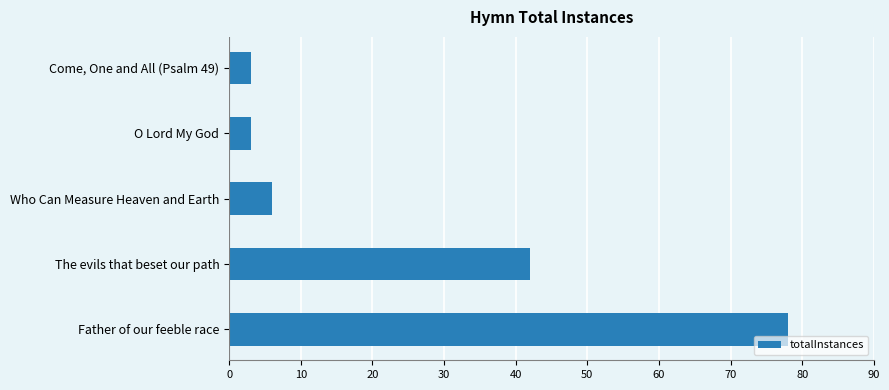

Where is the data nearest to the value 40?

The evils that beset our path